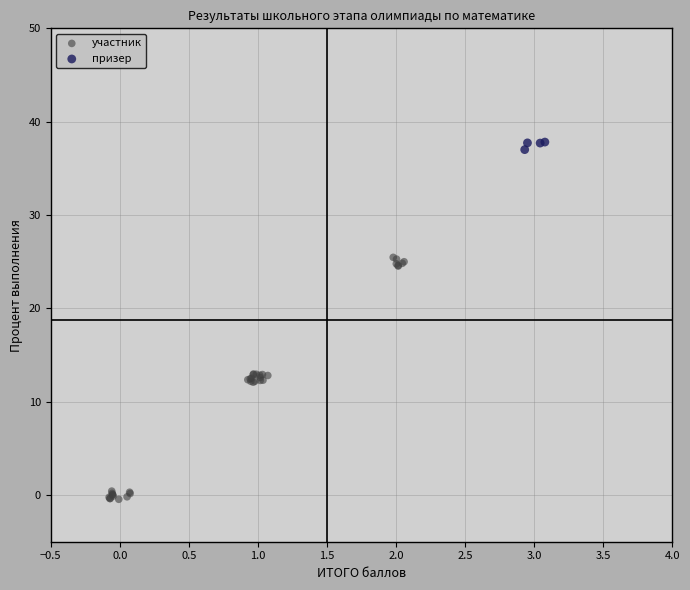

Which series contains the lowest Y value?

участник